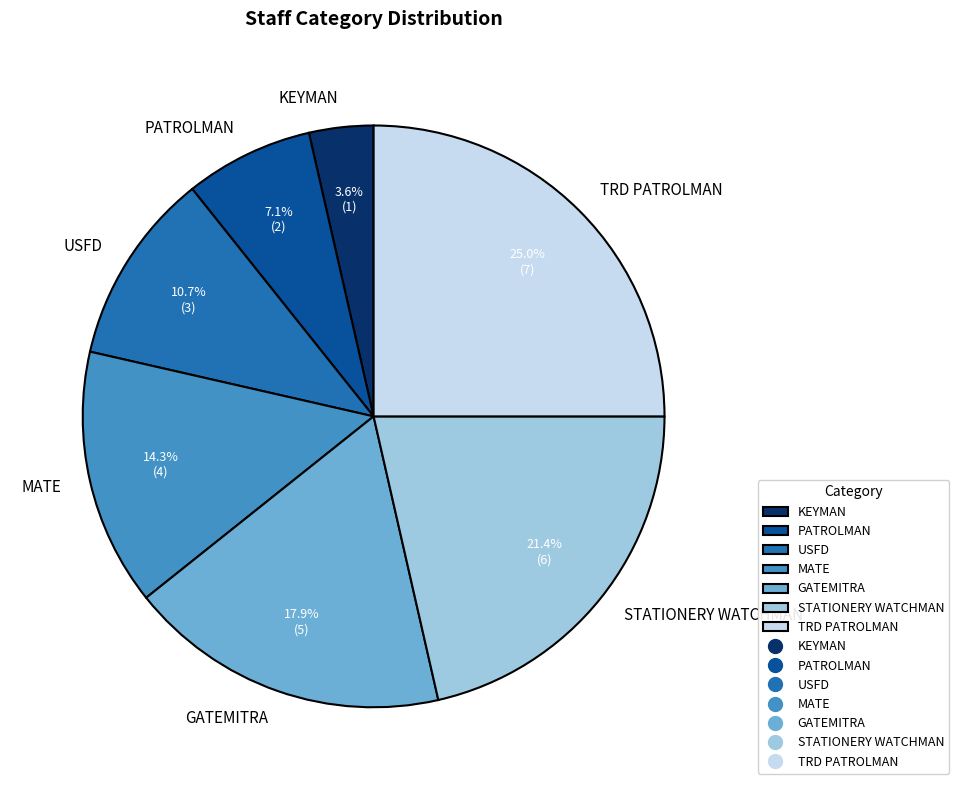

To the nearest percent, what portion does MATE represent?

14%